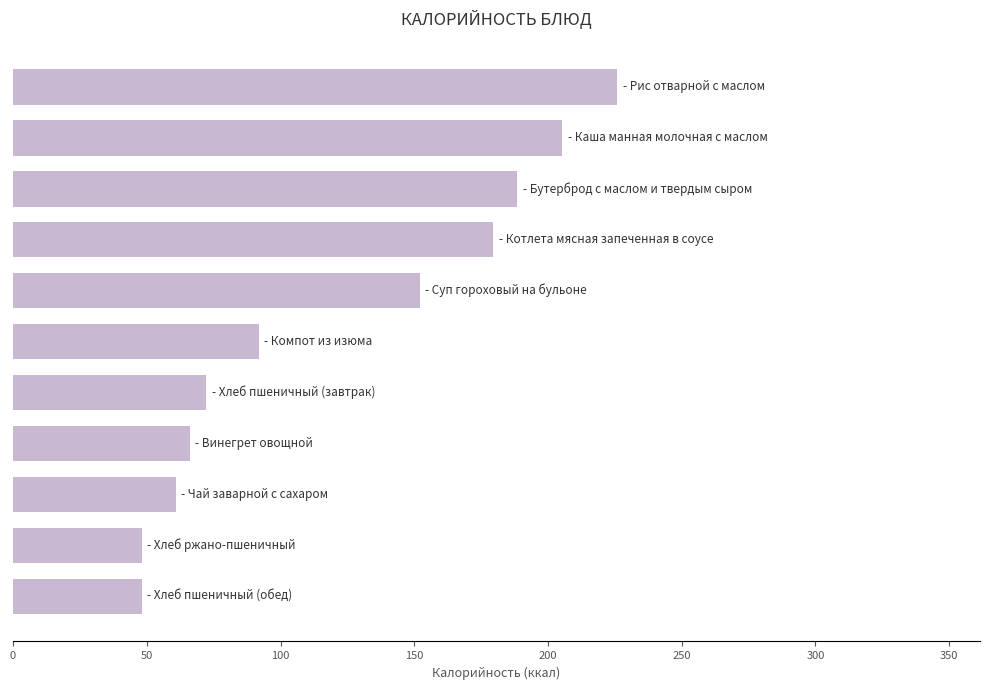

Reading bottom to top, what are all the values shown in this chart?

48.2	48.2	60.9	66.0	72.3	91.9	152.0	179.6	188.6	205.4	226.0